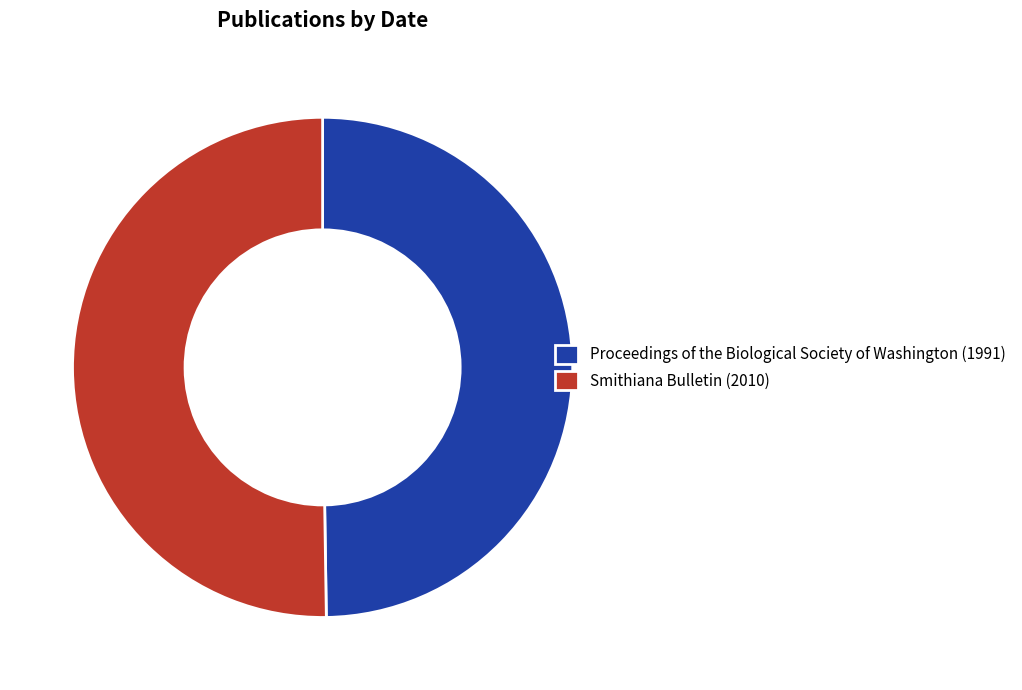

What is the ratio of the value at Smithiana Bulletin (2010) to the value at Proceedings of the Biological Society of Washington (1991)?

1.0